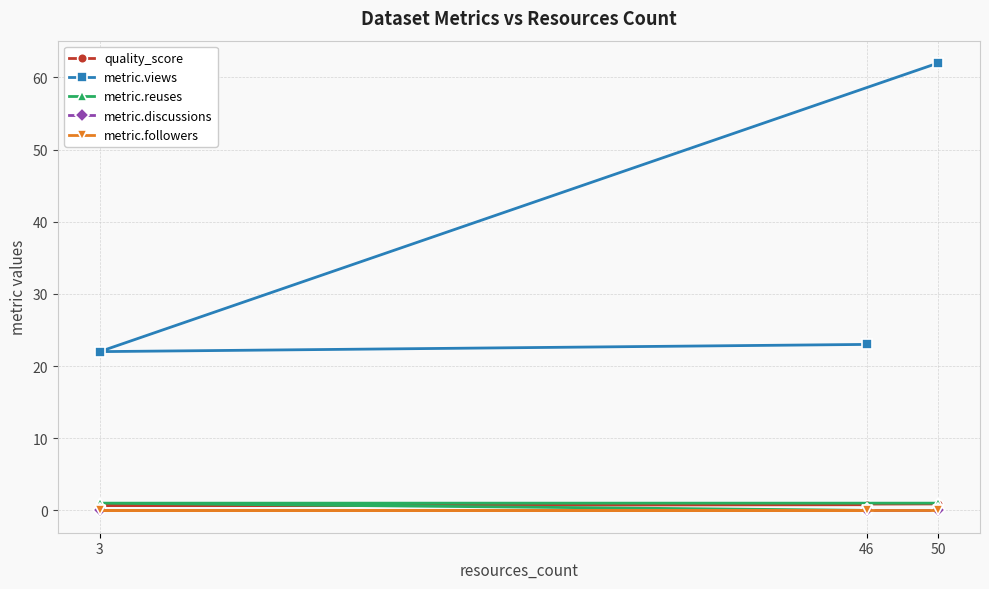

What are all the series names shown in the legend?

quality_score, metric.views, metric.reuses, metric.discussions, metric.followers